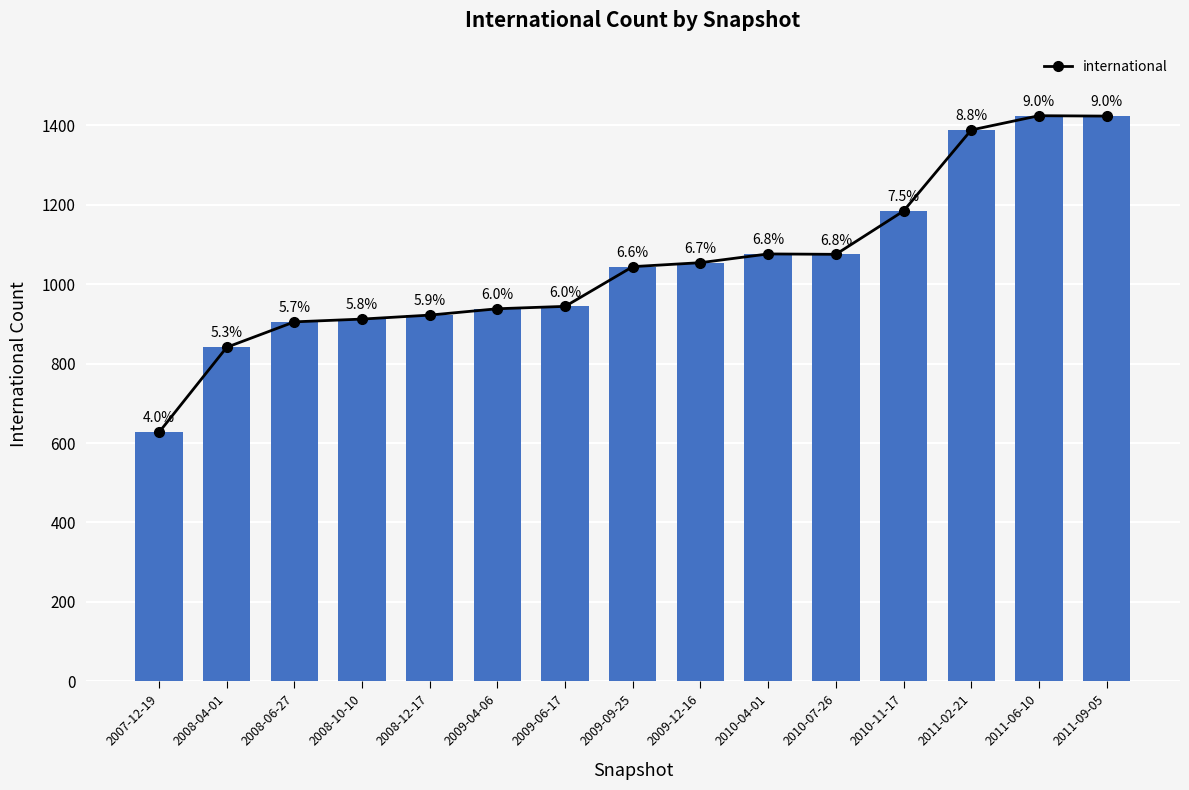

What is the greatest value displayed?

1424